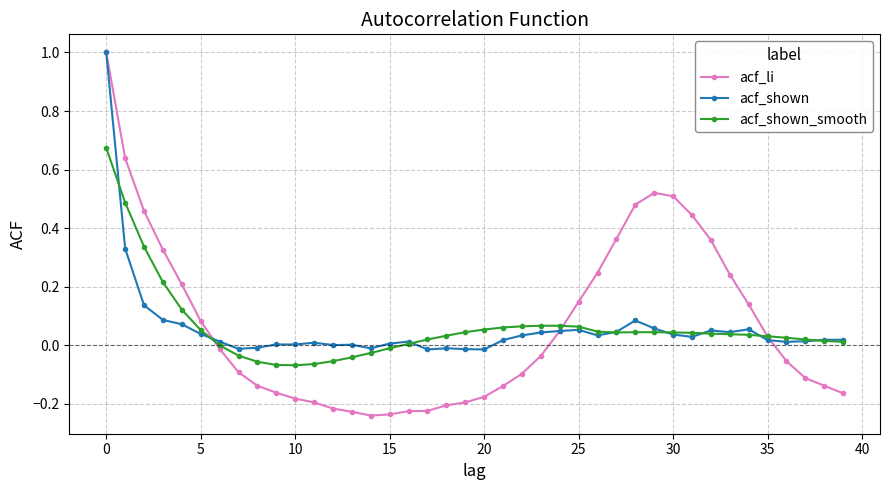

How many categories are shown in the chart?

40